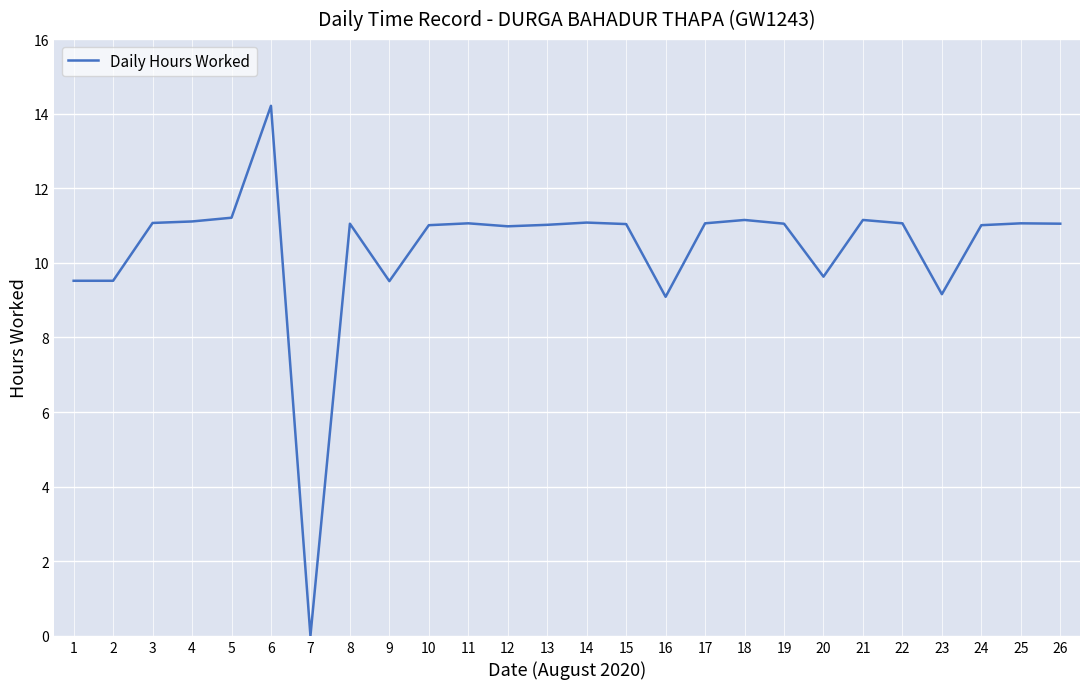

What value does the data have at 23?

9.2